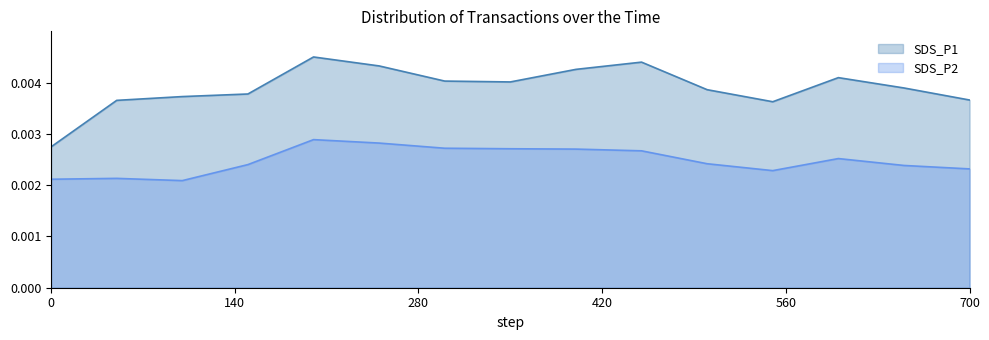

True or false: SDS_P1 and SDS_P2 intersect in this chart.

False